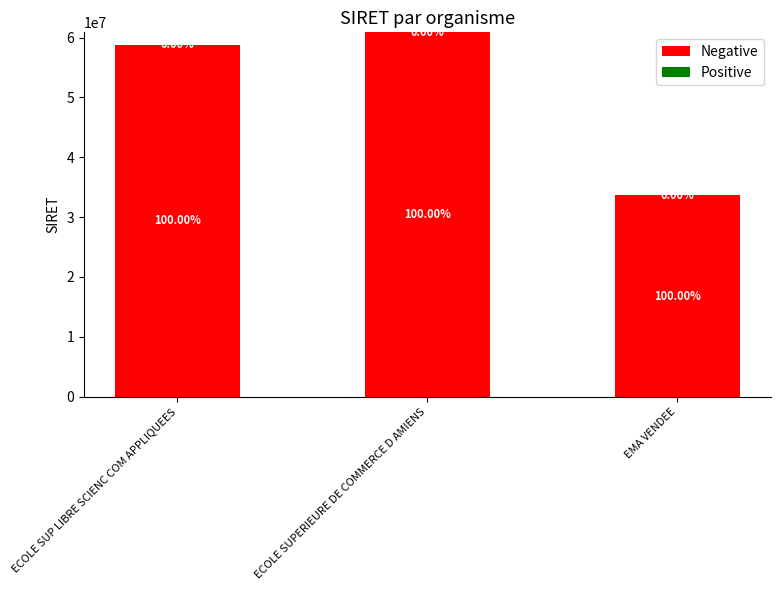

At which category is the sum across all series the highest?

ECOLE SUPERIEURE DE COMMERCE D AMIENS